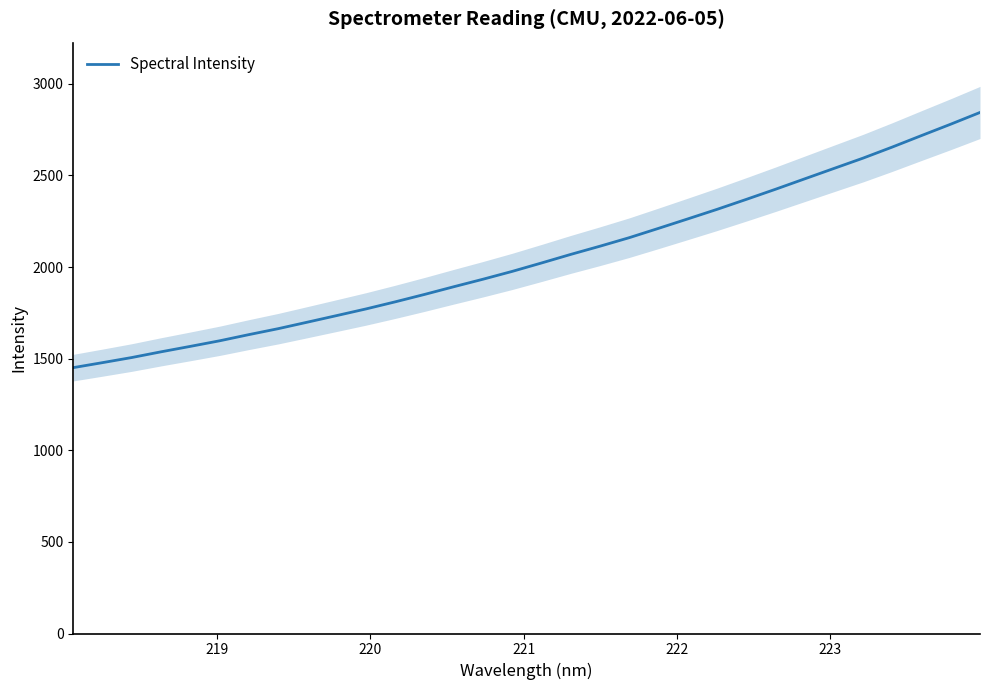

What is the value of the 5th point from the left?

1567.0